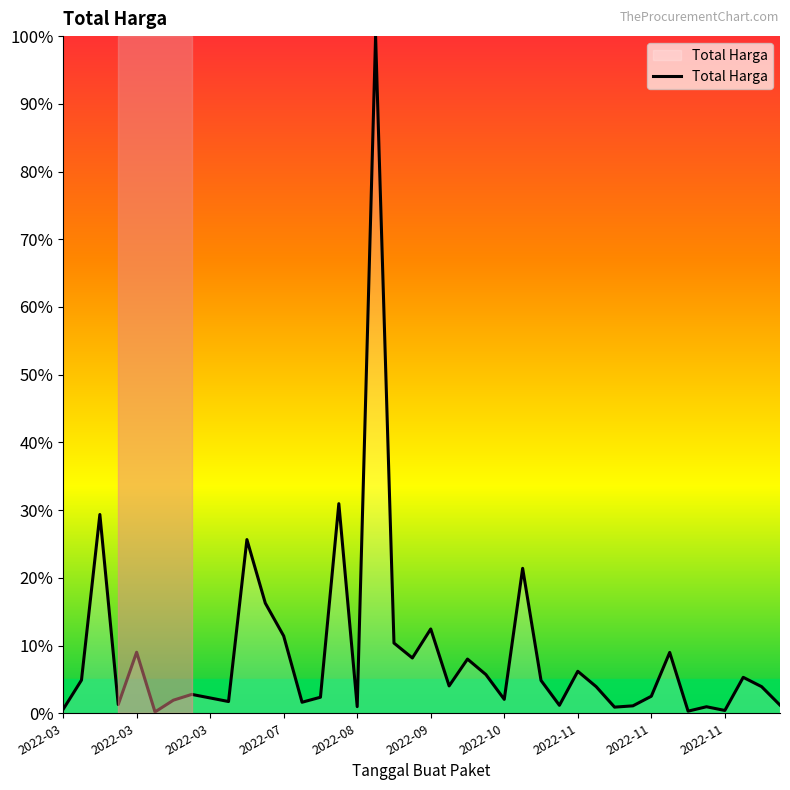

What is the maximum value shown in the chart?

100.0